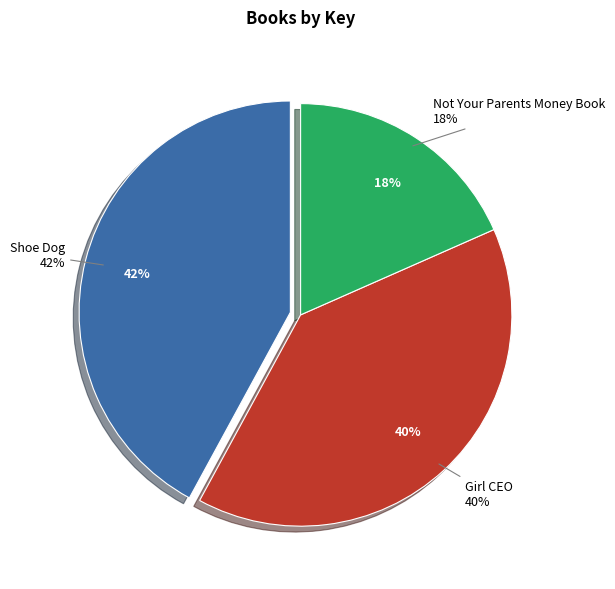

Is Not Your Parents Money Book the majority of the pie?

No